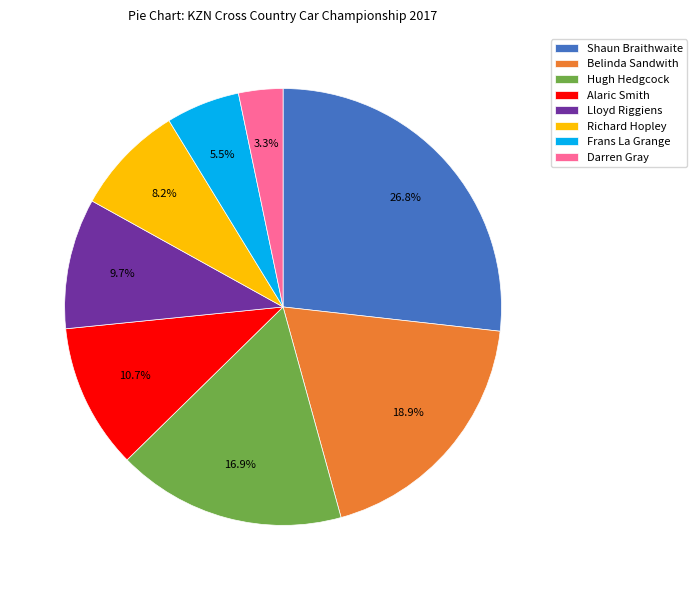

What percentage is the Shaun Braithwaite slice, to the nearest percent?

27%